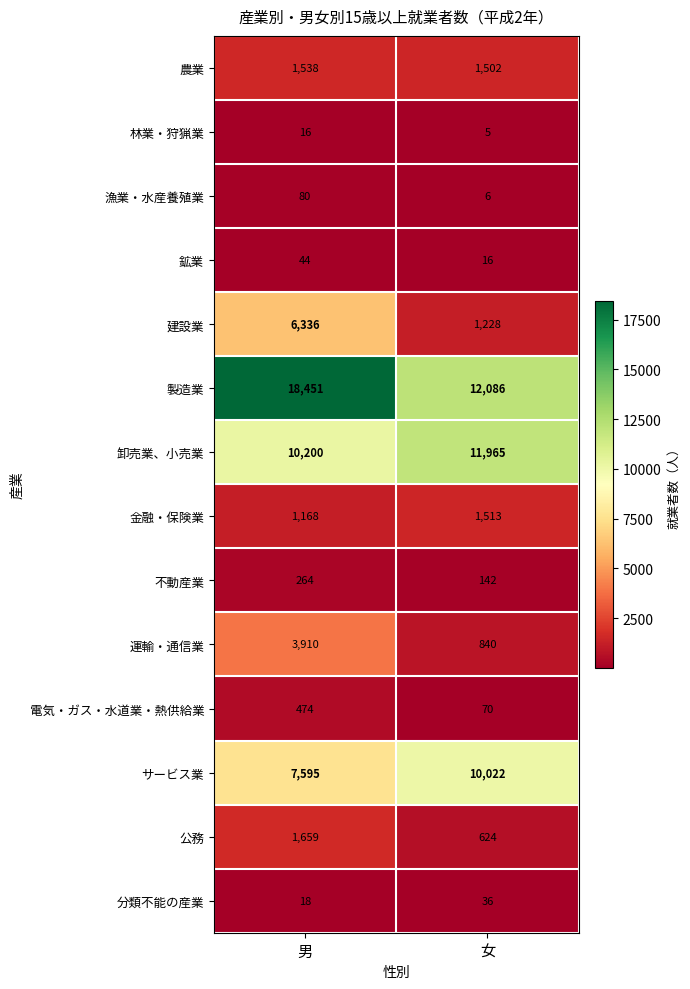

What is the sum of the 卸売業、小売業 values at 女 and 男?

22165